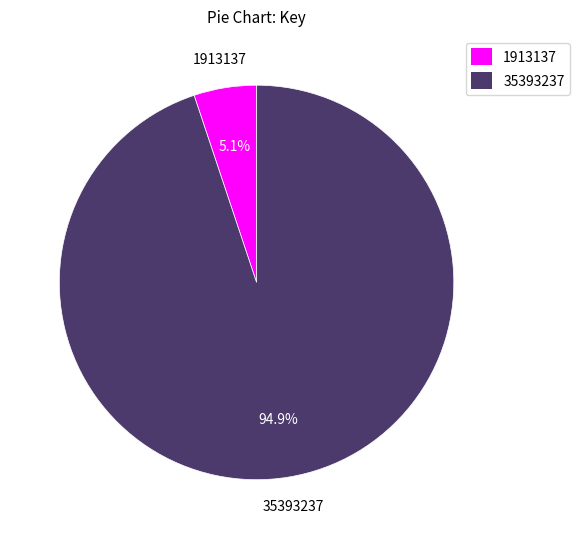

Which has a higher value, 1913137 or 35393237?

35393237